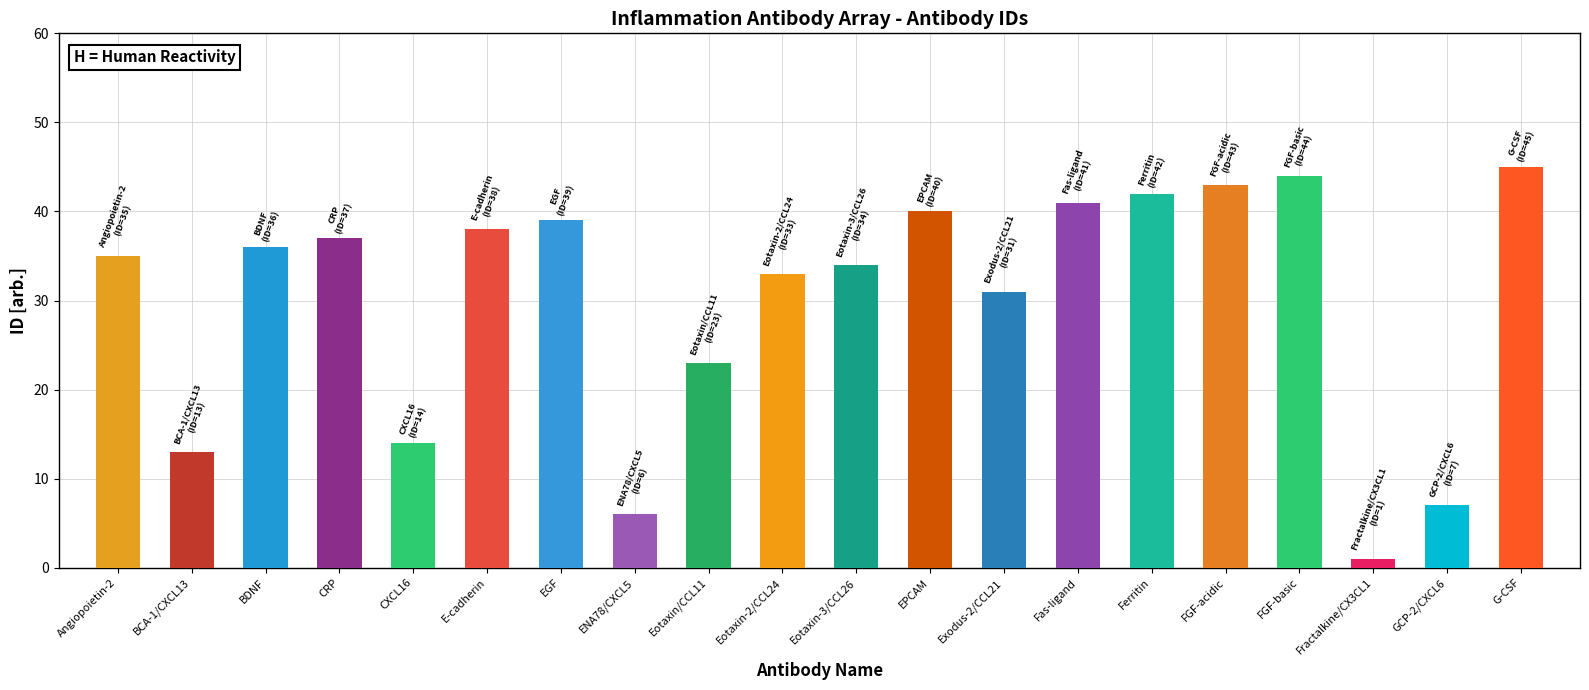

What is the smallest value displayed?

1